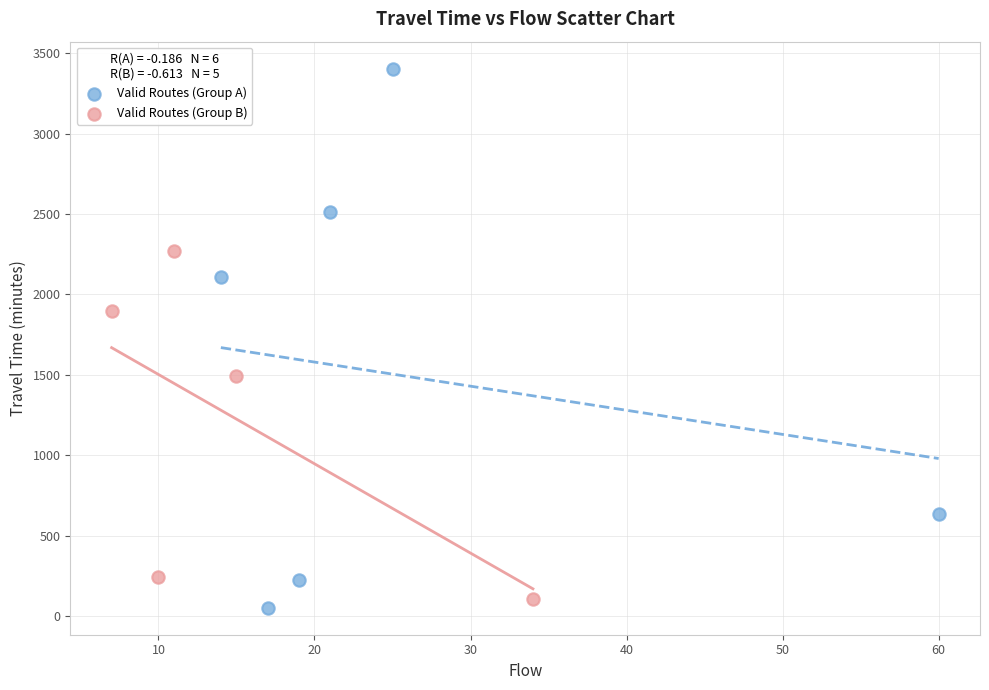

Which series has the widest spread of Y values?

Valid Routes (Group A)